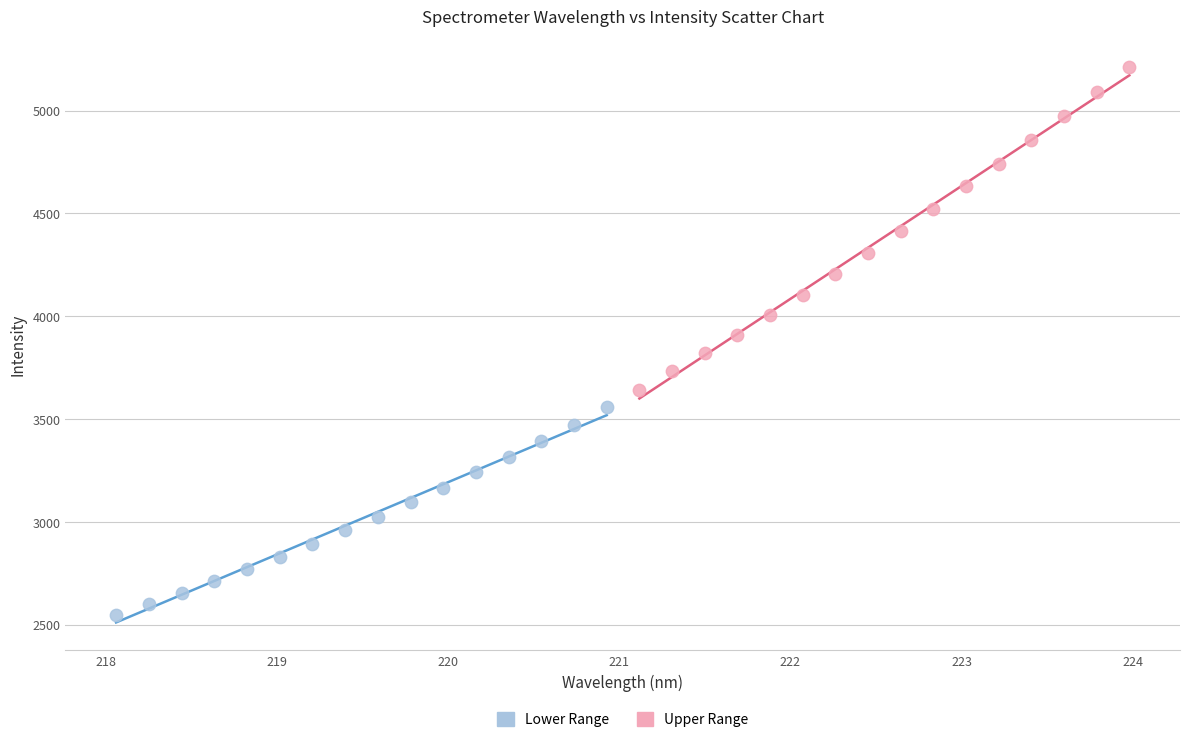

What are all the series names shown in the legend?

Lower Range, Upper Range